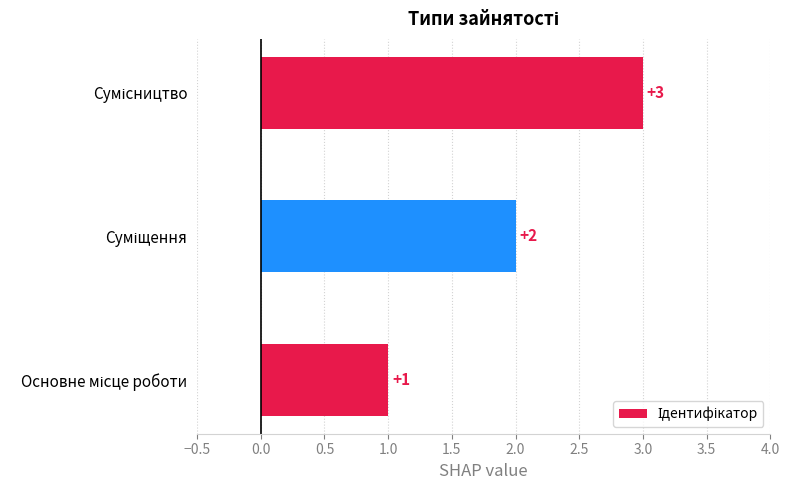

Count the values in the range 1 to 3.

3